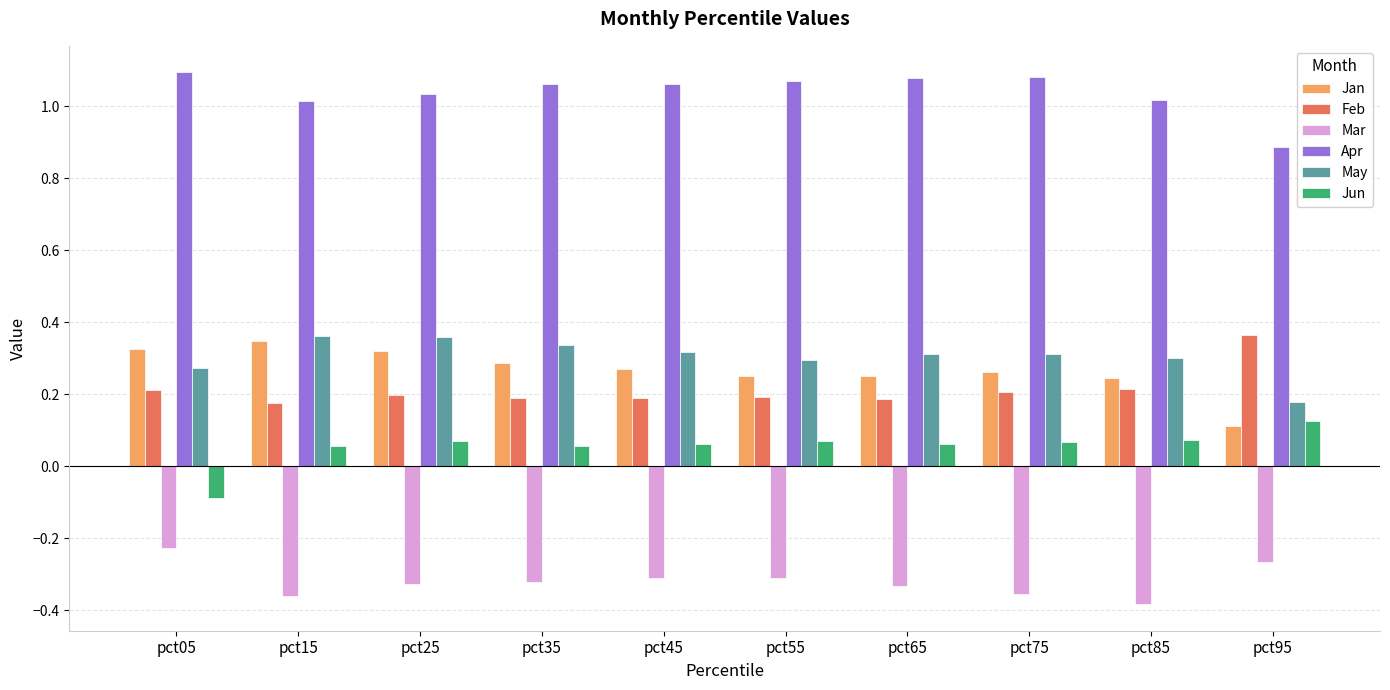

At which label is Jan closest to 0?

pct95